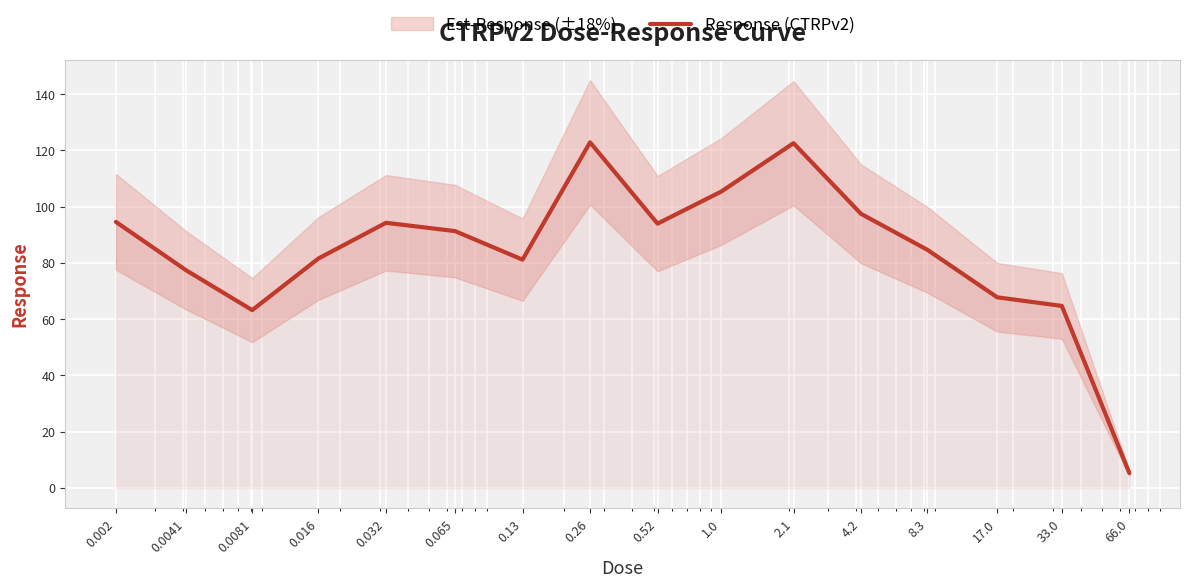

What position from the right is 0.13?

10